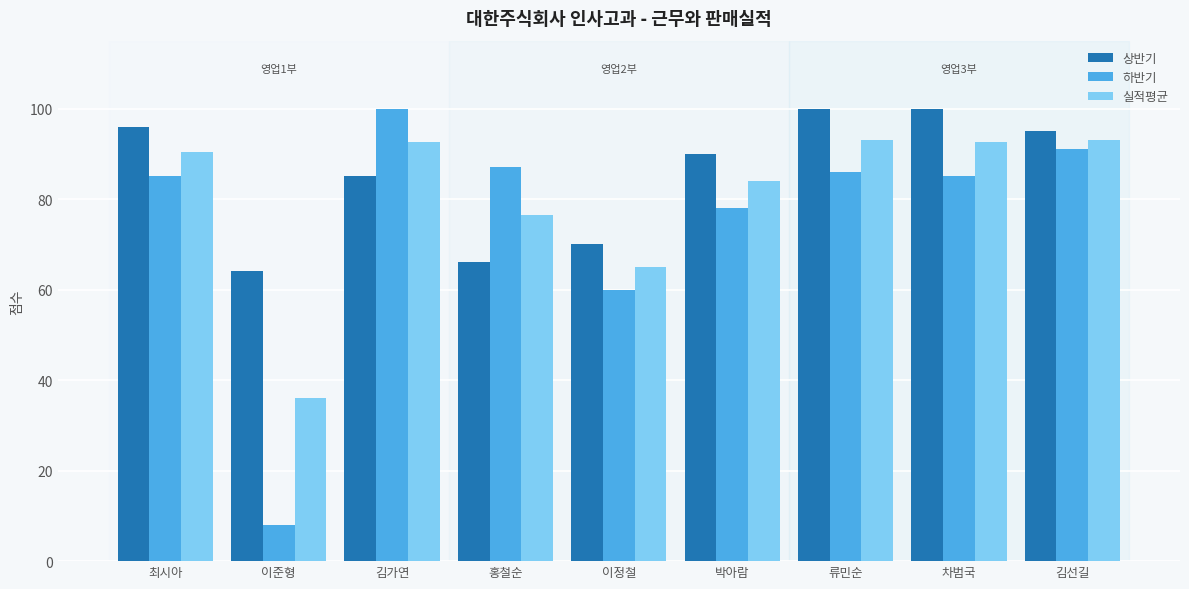

Reading left to right, extract all data points from this chart.

상반기: 최시아=96.0	이준형=64.0	김가연=85.0	홍철순=66.0	이정철=70.0	박아람=90.0	류민순=100.0	차범국=100.0	김선길=95.0
하반기: 최시아=85.0	이준형=8.0	김가연=100.0	홍철순=87.0	이정철=60.0	박아람=78.0	류민순=86.0	차범국=85.0	김선길=91.0
실적평균: 최시아=90.5	이준형=36.0	김가연=92.5	홍철순=76.5	이정철=65.0	박아람=84.0	류민순=93.0	차범국=92.5	김선길=93.0